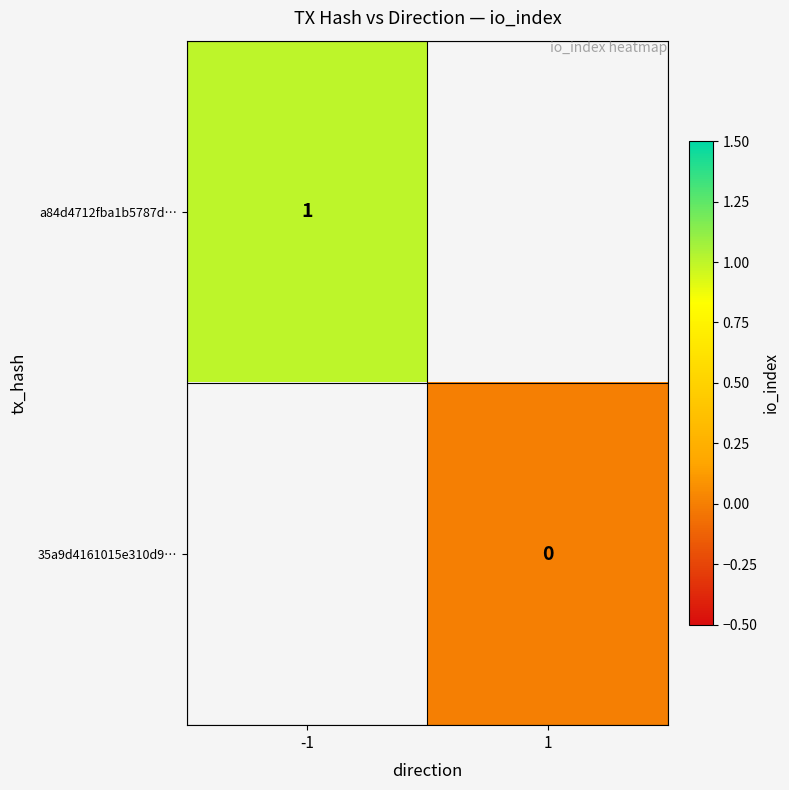

True or false: a84d4712fba1b5787d… has a value of 1 at -1.

True